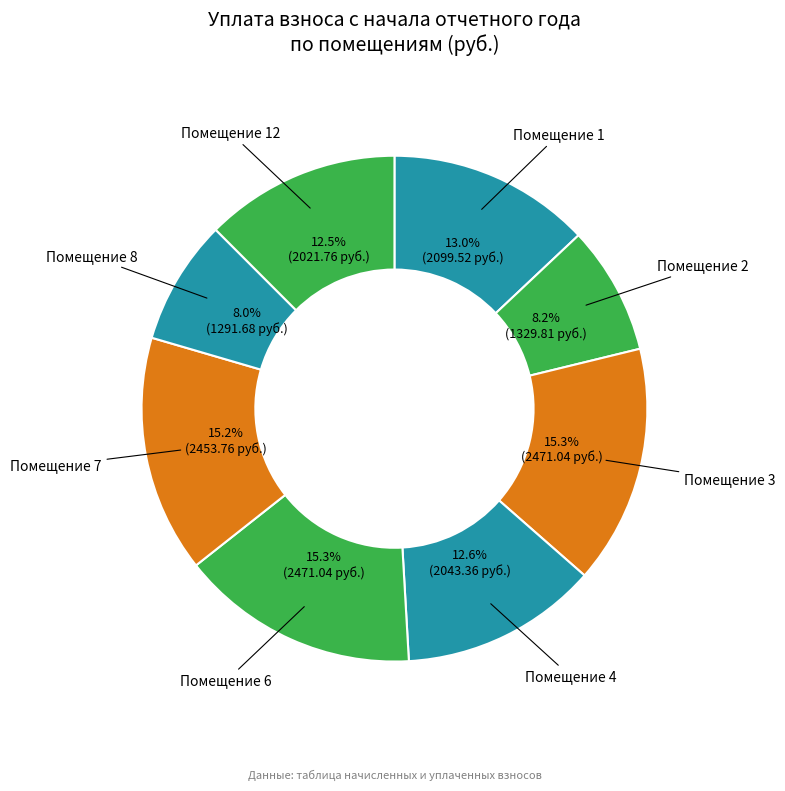

Combined, do Помещение 4 and Помещение 12 account for over 50%?

No